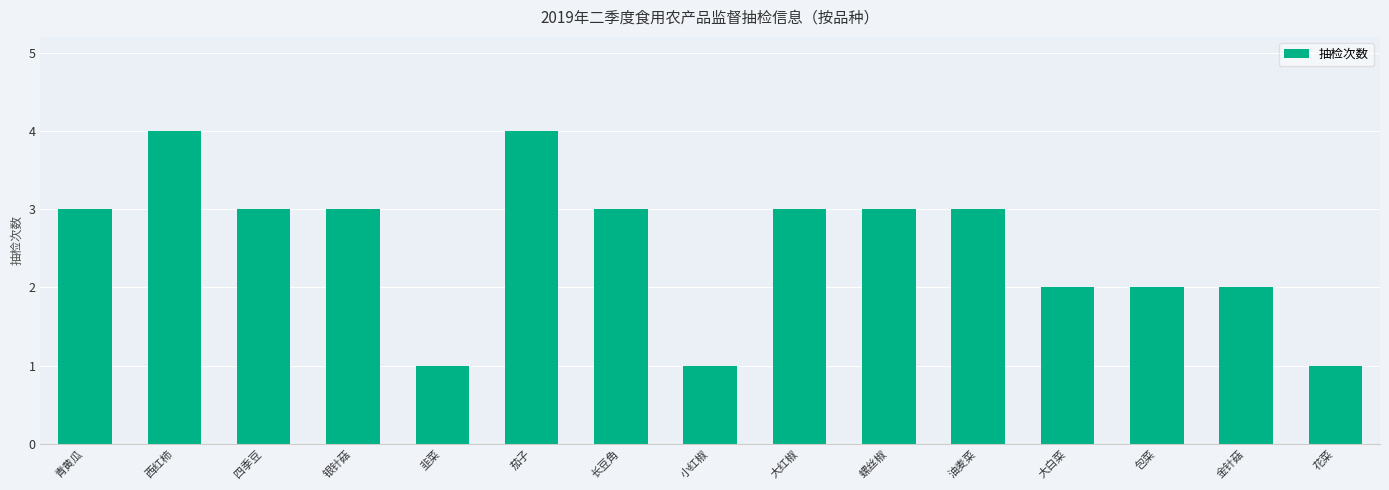

What is the maximum value shown in the chart?

4